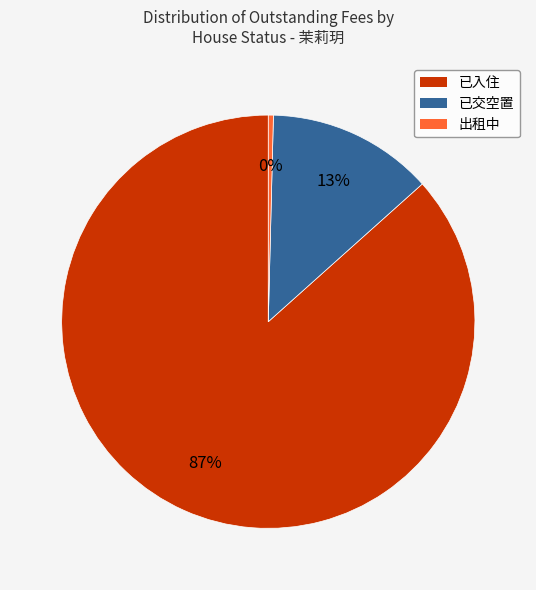

Is there any slice that represents more than half of the pie?

Yes